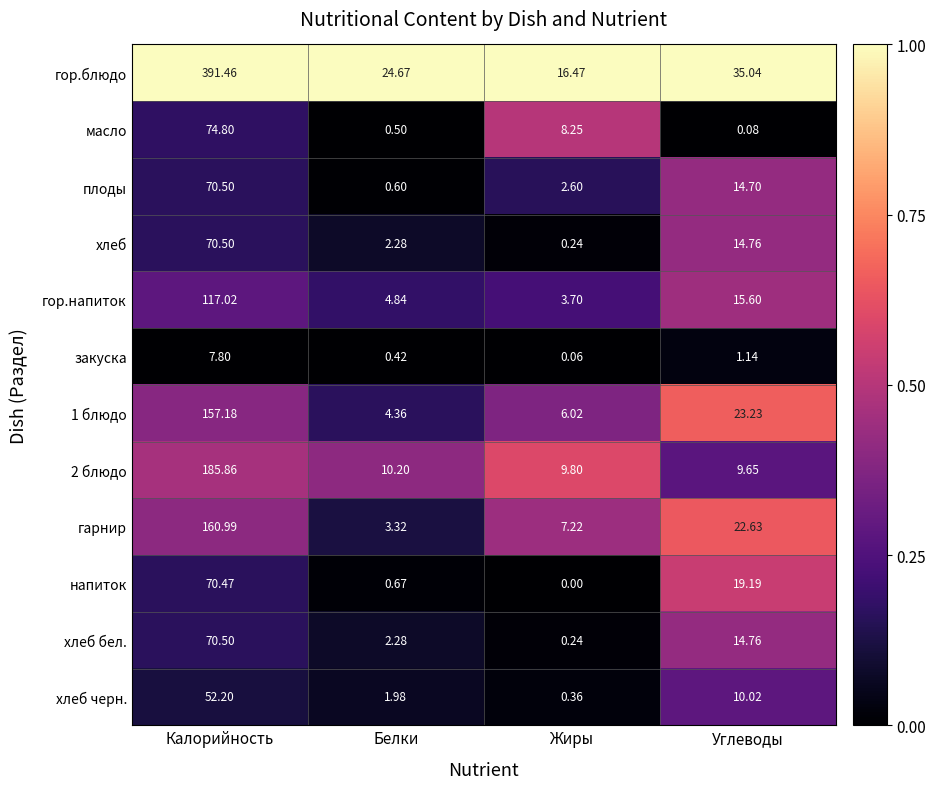

Rank the categories by плоды value from highest to lowest.

Калорийность, Углеводы, Жиры, Белки